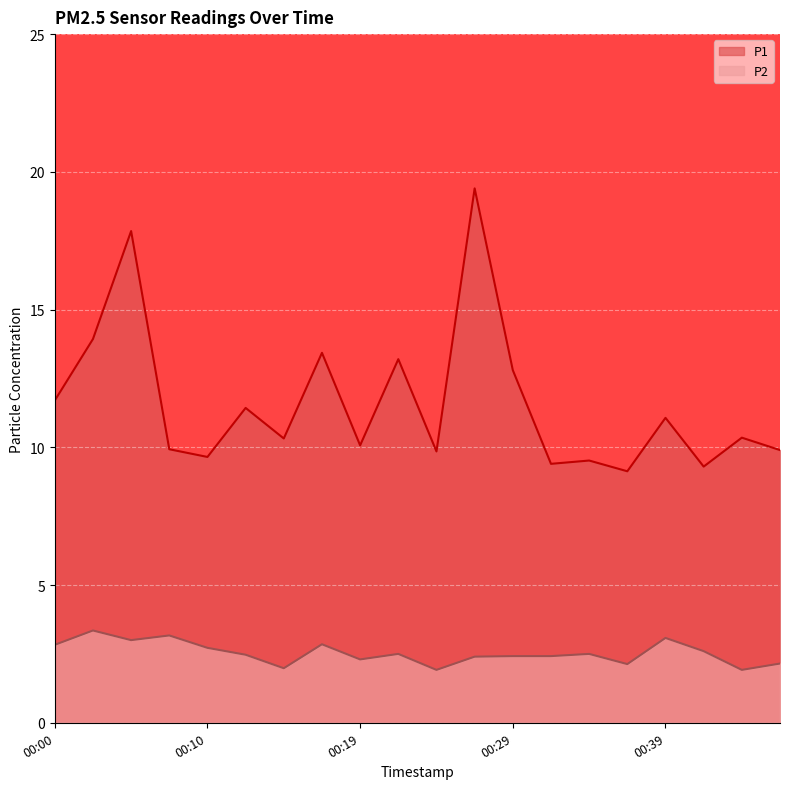

What is the value of the P1 point at the 13th from the left?

12.8